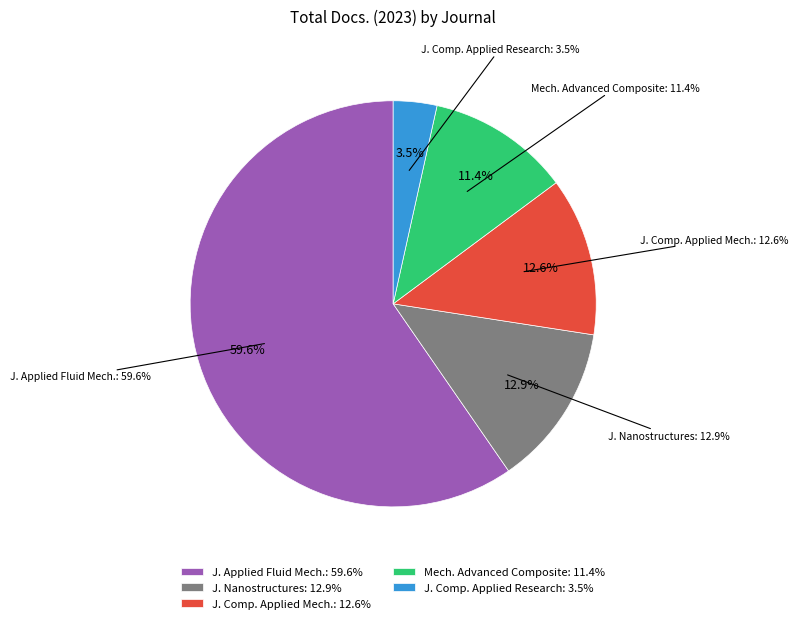

What is the smallest slice in the pie chart?

Journal of Computational and Applied Research